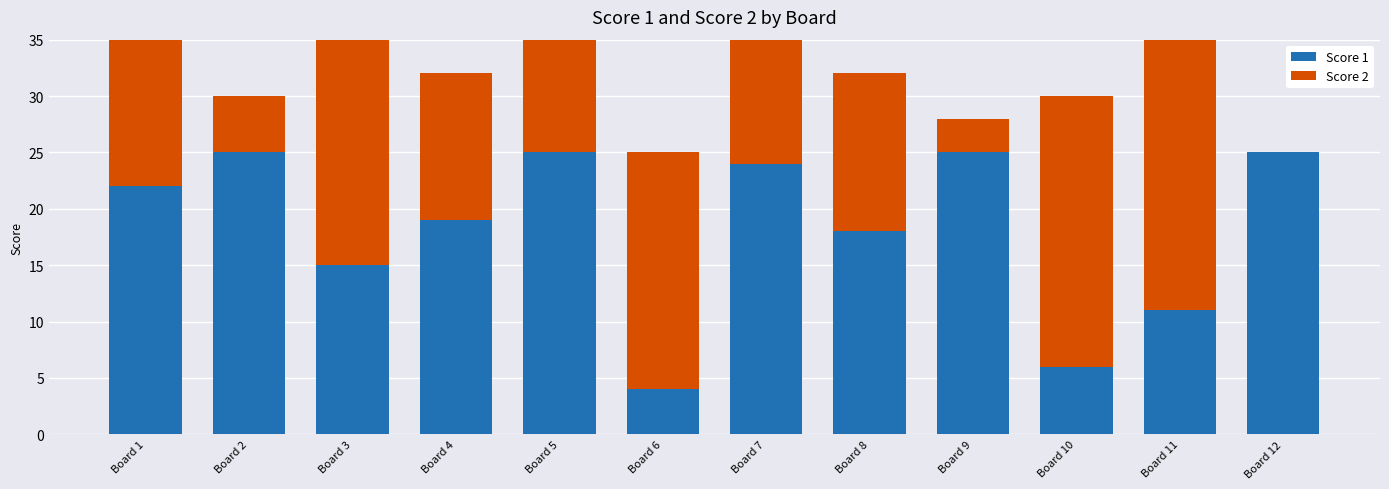

Which has a higher value, Board 6 or Board 1?

Board 1